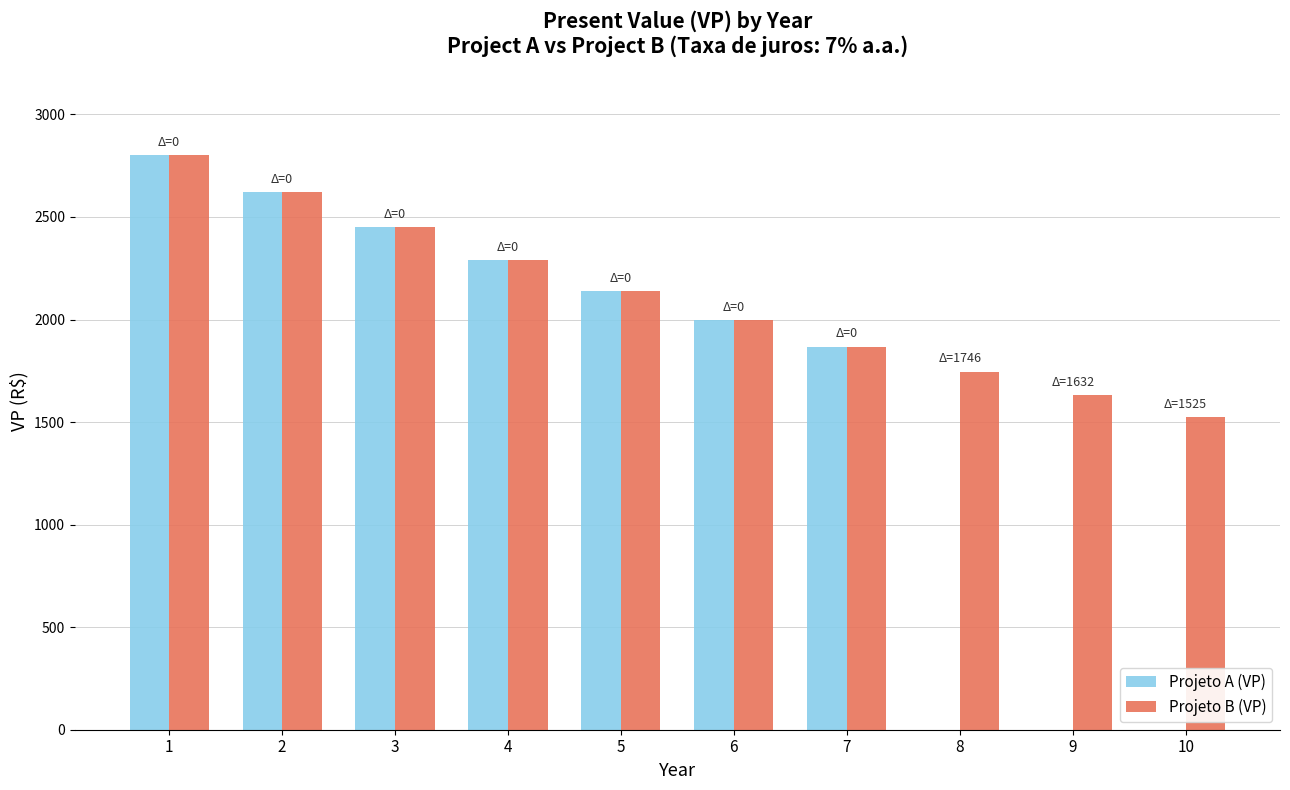

Which series has the largest total across all categories?

Projeto B (VP)